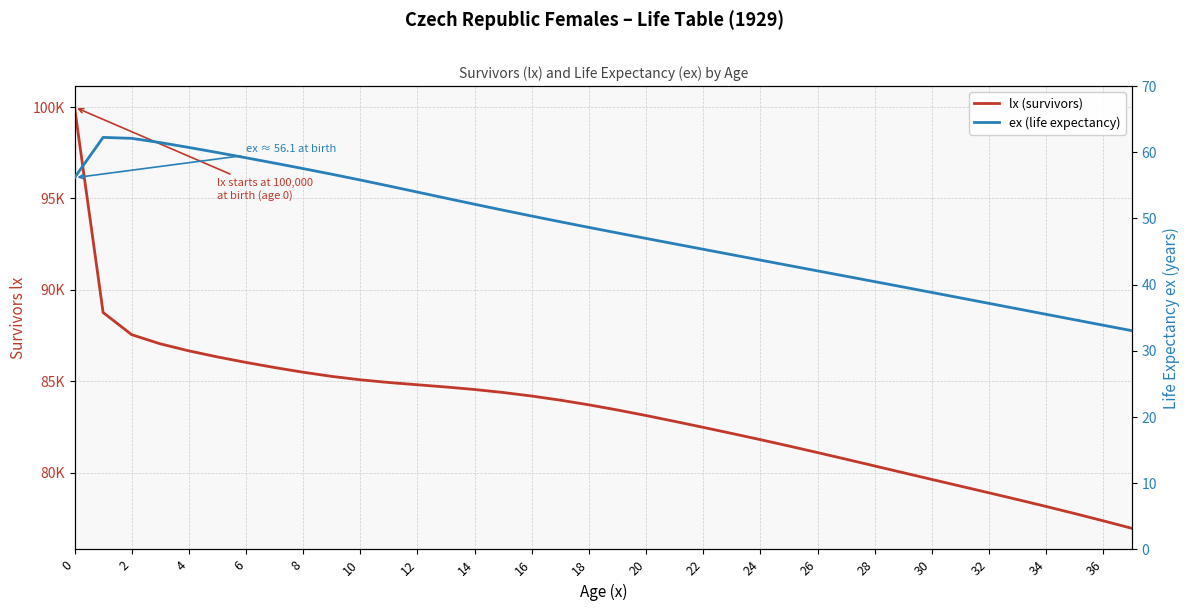

What are all the series names shown in the legend?

lx (survivors), ex (life expectancy)